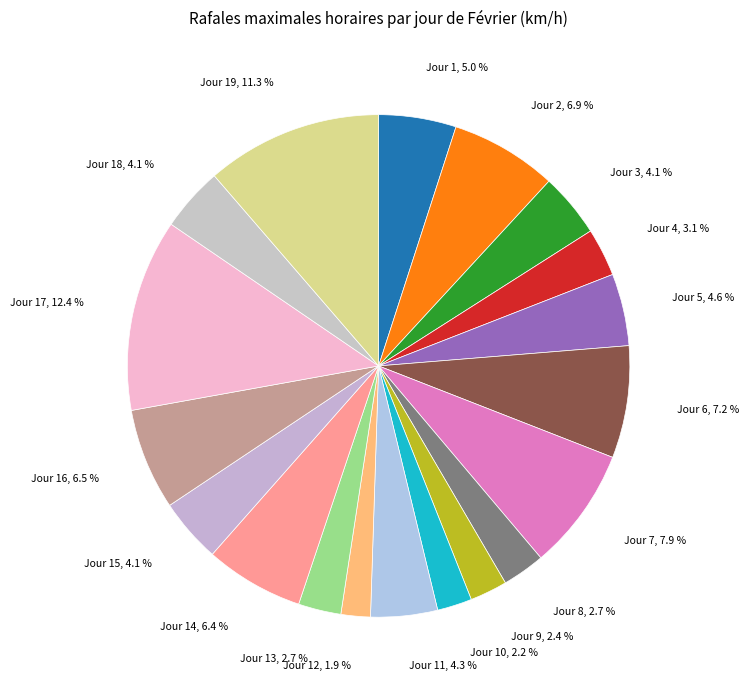

Rank the categories by value from highest to lowest.

17, 19, 7, 6, 2, 16, 14, 1, 5, 11, 3, 15, 18, 4, 8, 13, 9, 10, 12